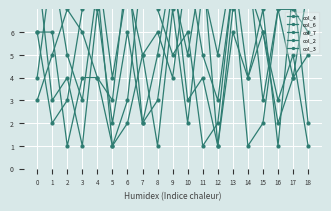

Reading left to right, list all the values displayed in this chart.

col_4: 9	3	4	1	7	2	6	2	5	9	3	4	1	7	8	6	2	4	5
col_6: 6	6	1	4	4	1	3	9	7	5	6	1	2	8	9	3	7	4	8
col_7: 3	5	7	6	4	3	9	2	3	8	5	9	1	6	4	7	1	8	2
col_2: 6	2	3	7	9	4	8	5	1	7	2	8	5	9	4	6	3	5	1
col_3: 4	9	5	3	8	1	2	5	6	4	9	5	3	8	1	2	7	7	6